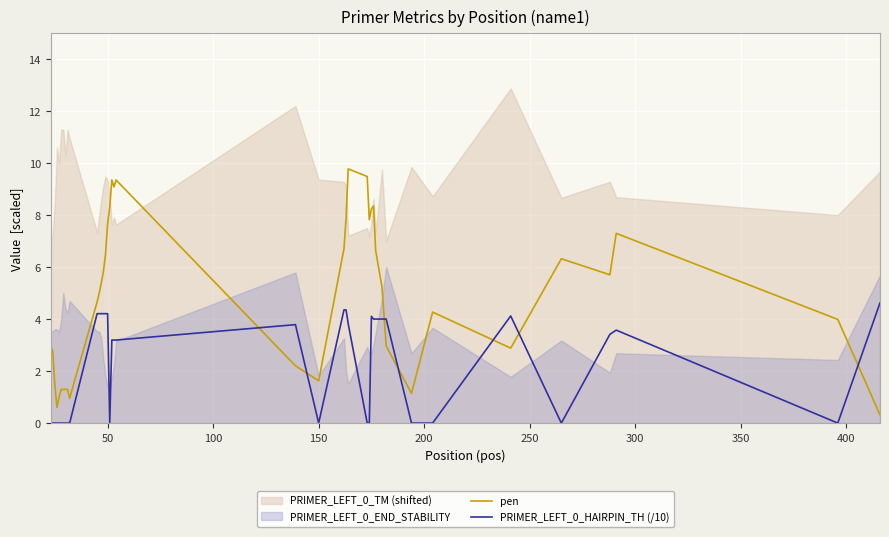

After their last crossing, which series has the higher values: PRIMER_LEFT_0_HAIRPIN_TH (/10) or pen?

PRIMER_LEFT_0_HAIRPIN_TH (/10)